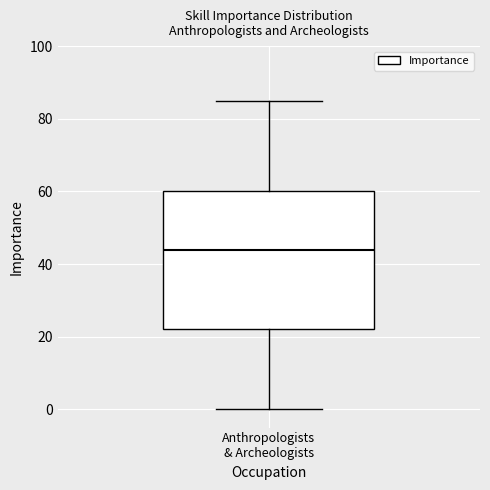

Where does the upper whisker of the box for Anthropologists & Archeologists end on the y-axis? The values are not printed on the chart, so give them approximately, as read against the axis.

86